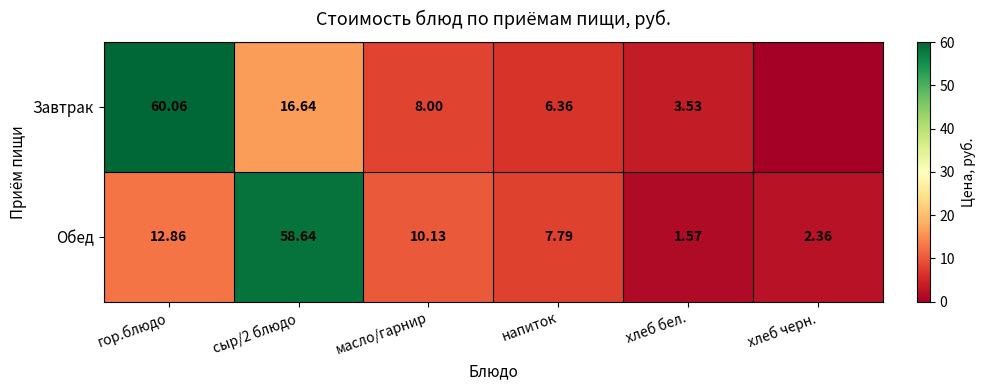

At how many categories does at least one series exceed 36?

2